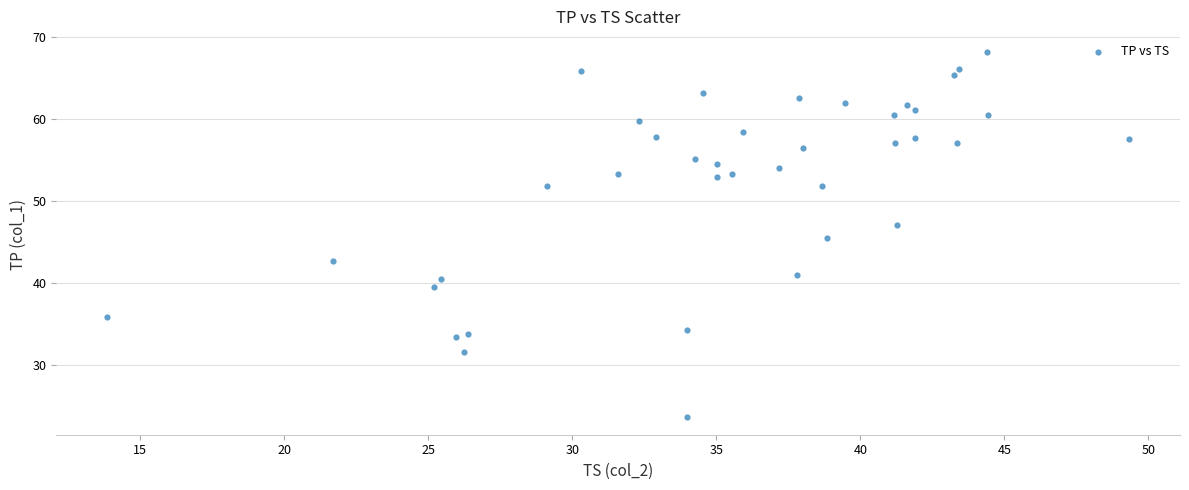

What is the range of Y values (max minus min)?

44.4